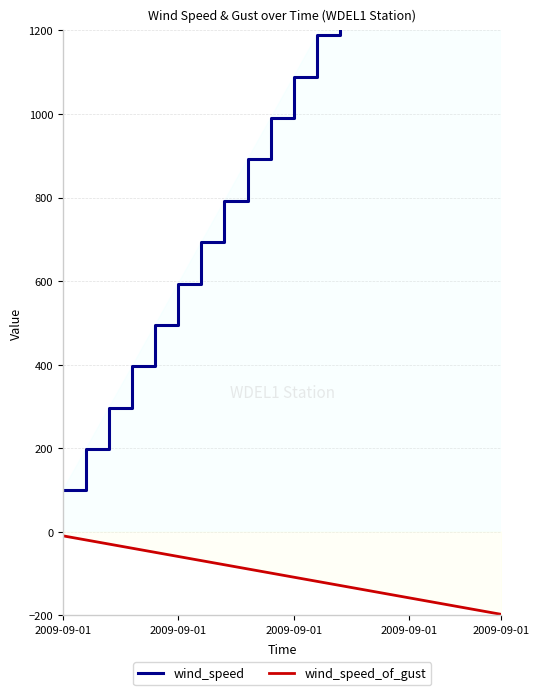

Rank the series at 2009-09-01 from lowest to highest value.

wind_speed_of_gust, wind_speed